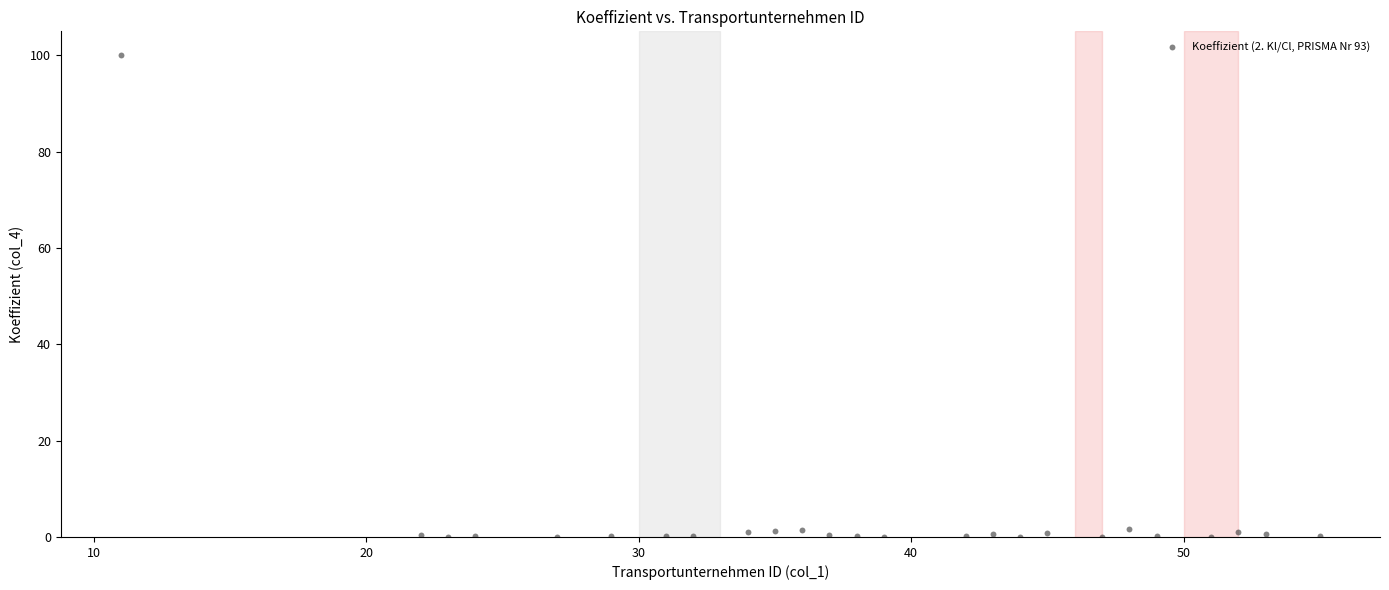

What is the range of X values (max minus min)?

44.0